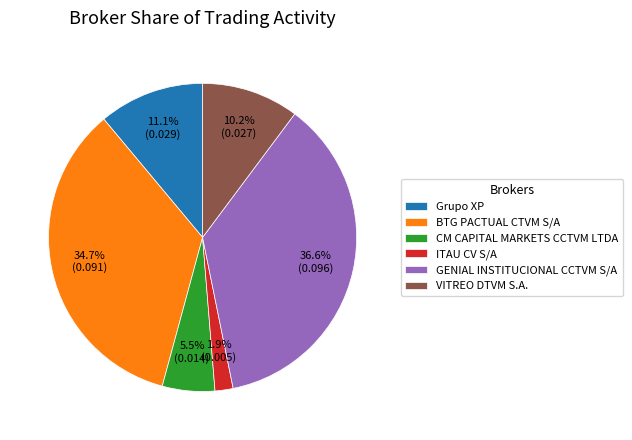

What percentage is NOT represented by CM CAPITAL MARKETS CCTVM LTDA?

94.5%